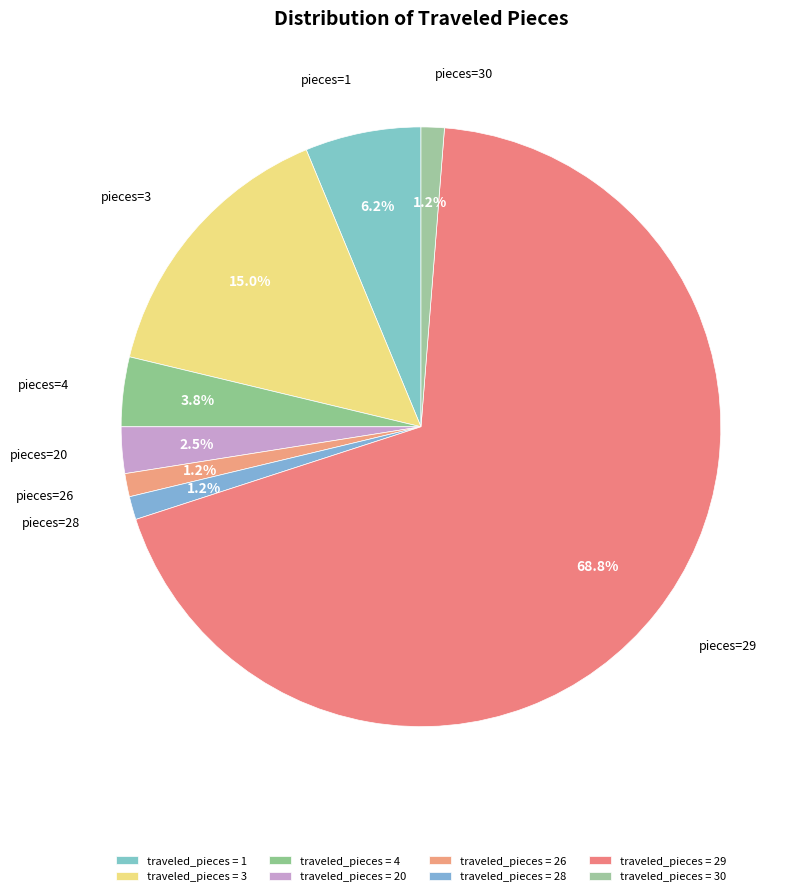

Which category has the biggest portion of the pie?

29